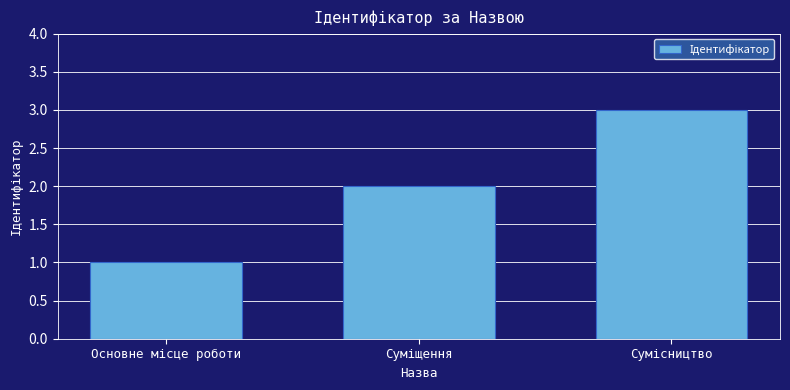

What is the maximum value shown in the chart?

3